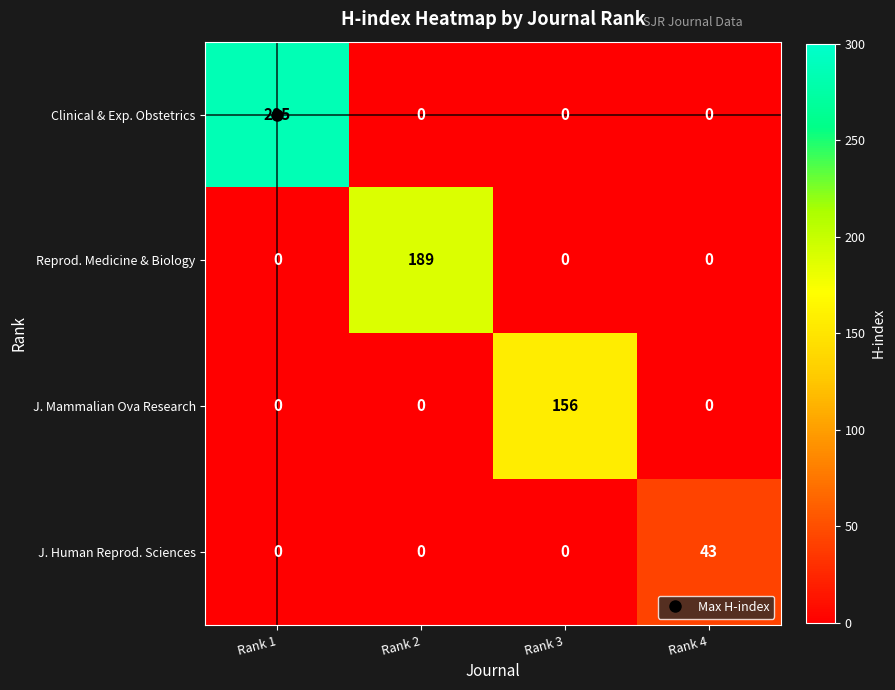

What is the highest value of the J. Human Reprod. Sciences series?

43